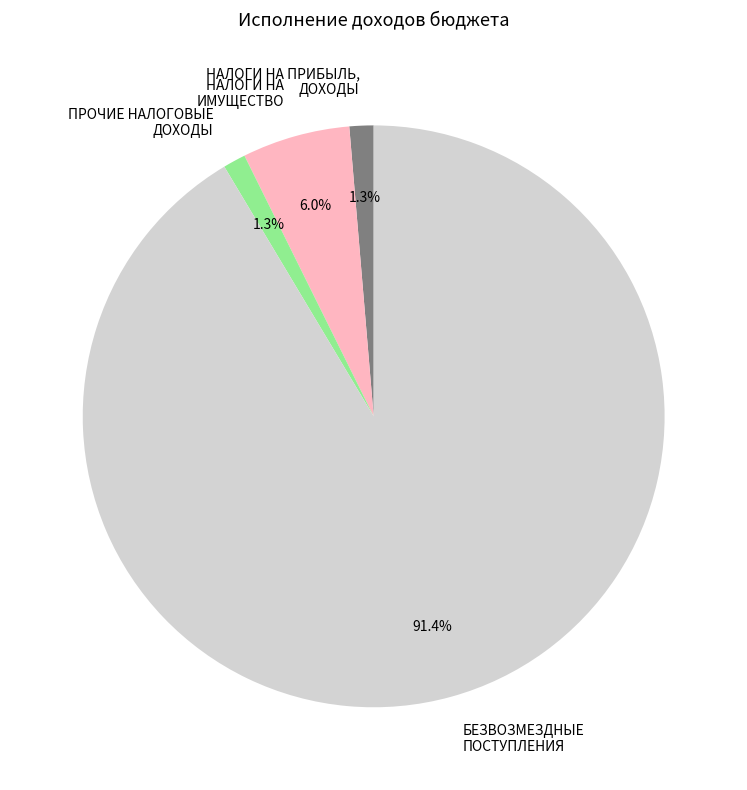

How many segments does this pie chart have?

4